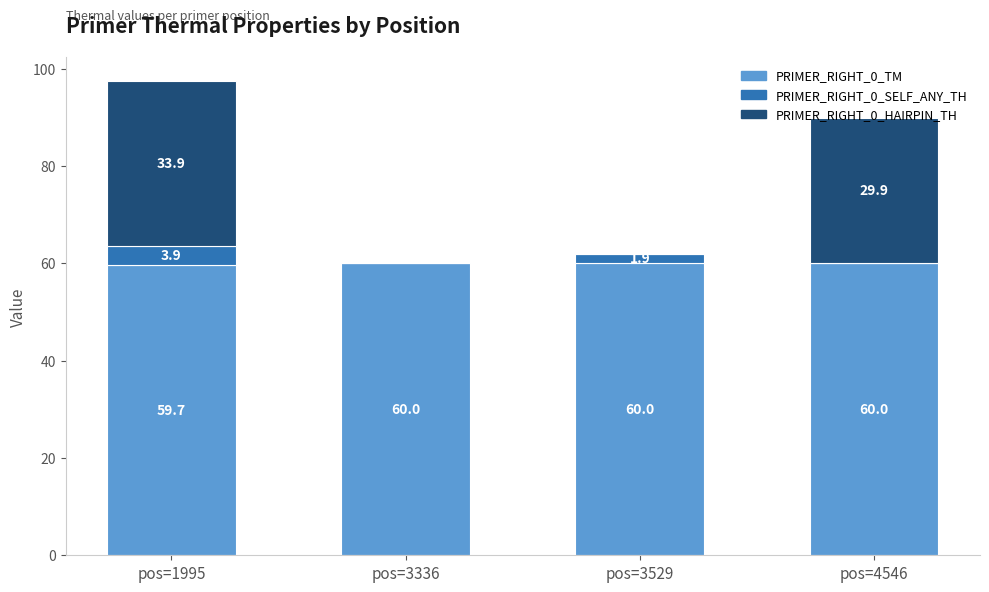

The PRIMER_RIGHT_0_TM series shows 78.4 at pos=4546. True or false?

False